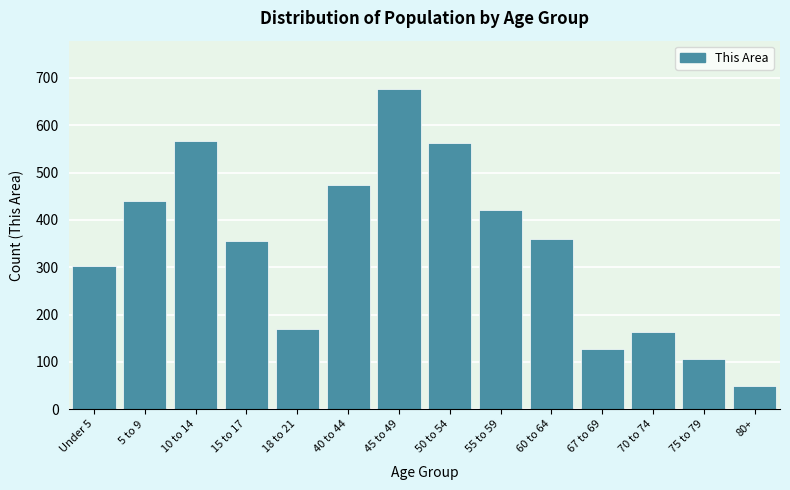

What is the label of the 4th bar from the left?

15 to 17